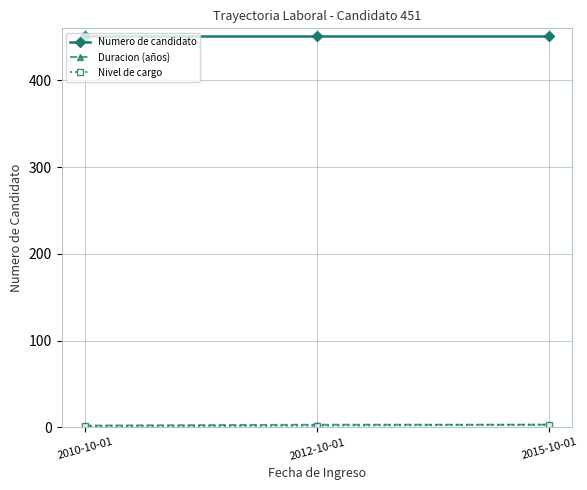

What is the label of the 2nd point from the left?

2012-10-01